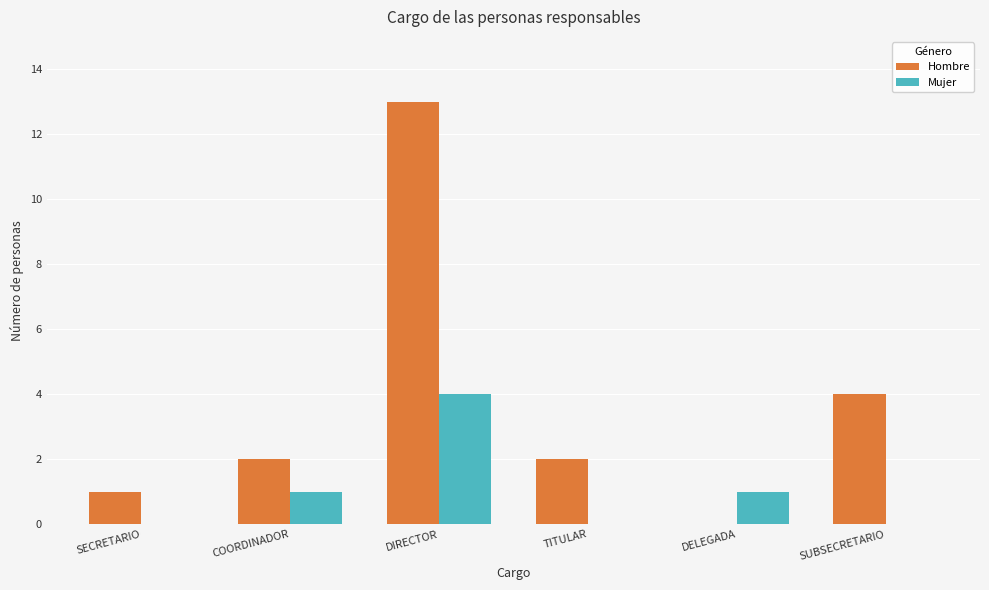

Reading right to left, list all the values displayed in this chart.

Hombre: 4	0	2	13	2	1
Mujer: 0	1	0	4	1	0